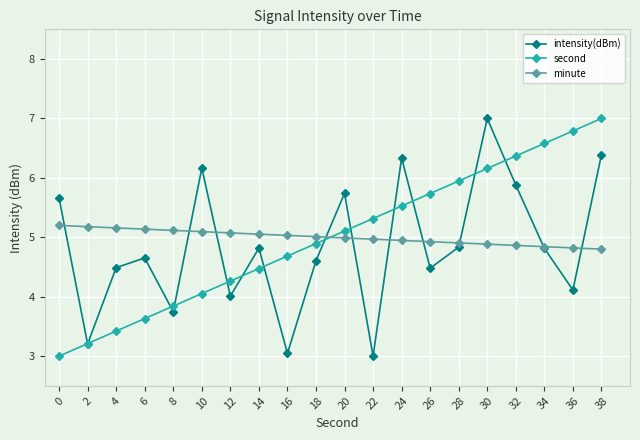

What is the greatest value displayed?

7.0